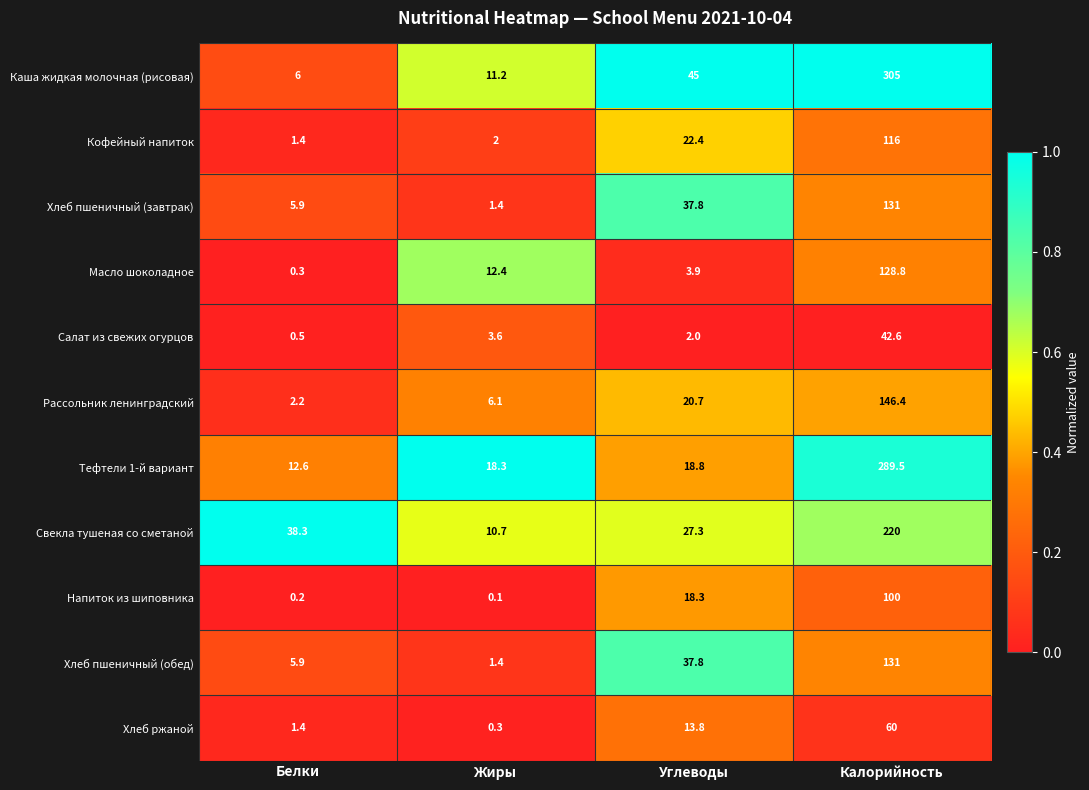

List the labels in order of Тефтели 1-й вариант value, smallest first.

Белки, Жиры, Углеводы, Калорийность